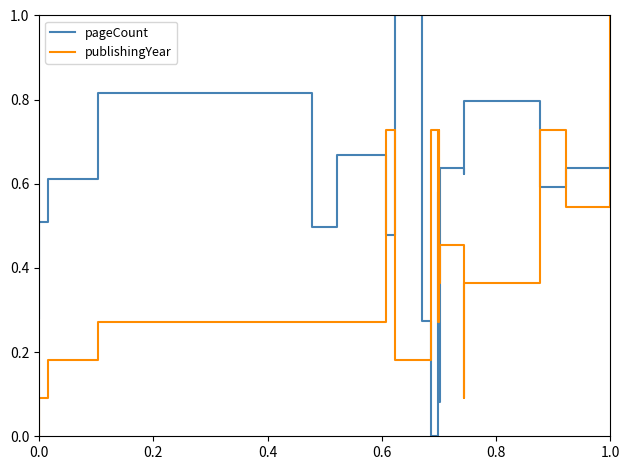

How many times do publishingYear and pageCount cross each other?

9